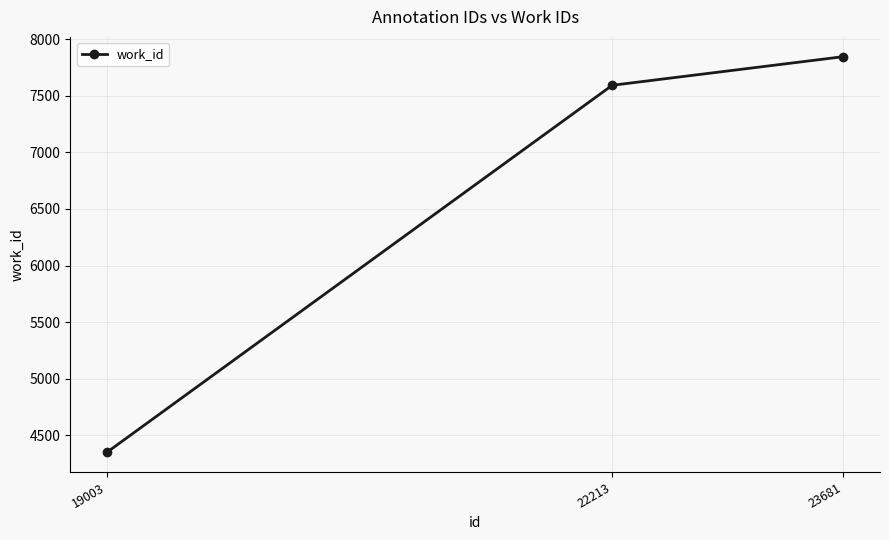

List the labels in order of value, smallest first.

19003, 22213, 23681